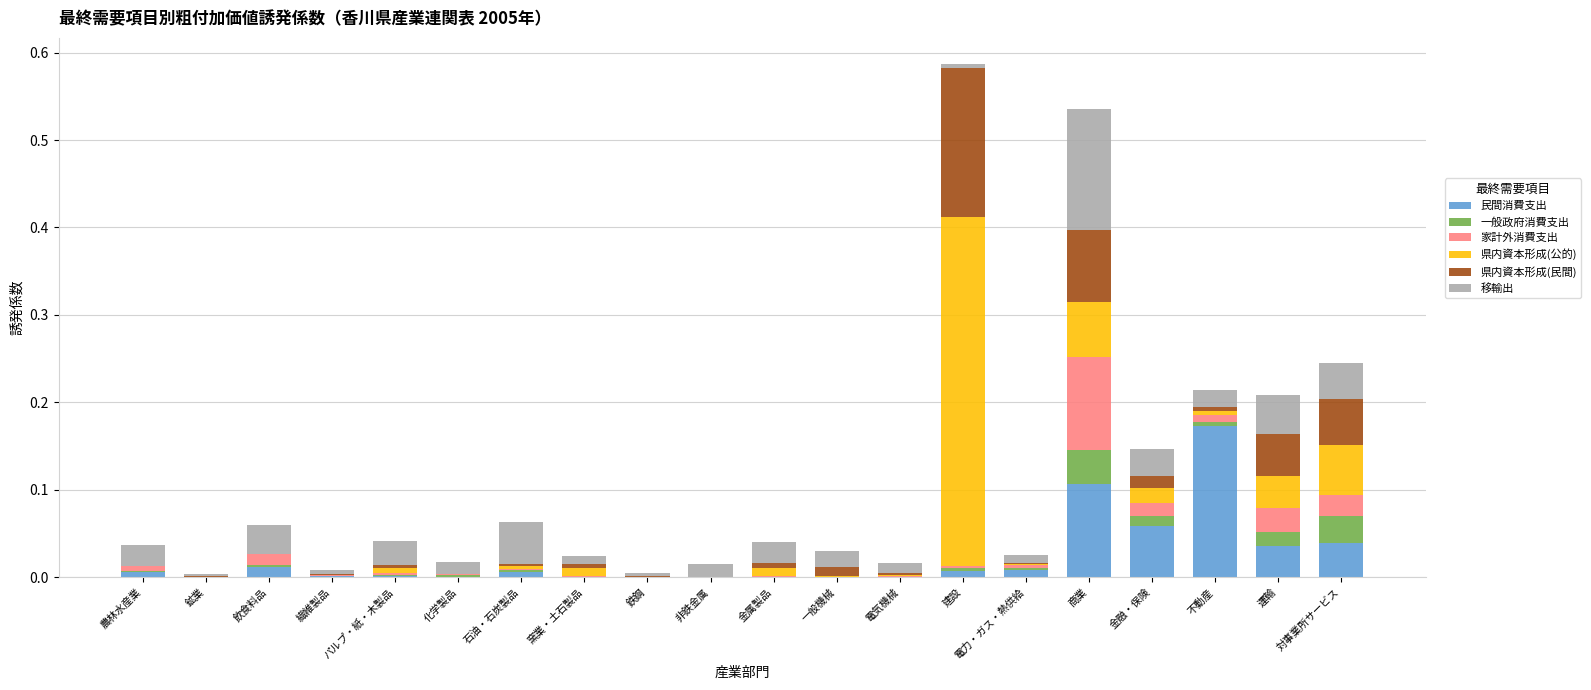

Which category has the highest value in the 民間消費支出 series?

不動産